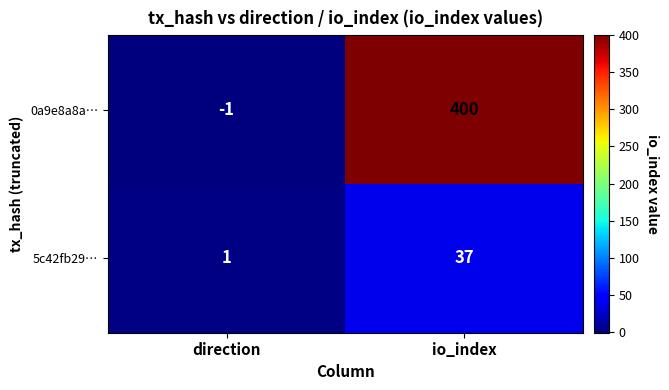

Count the number of data series in this chart.

2